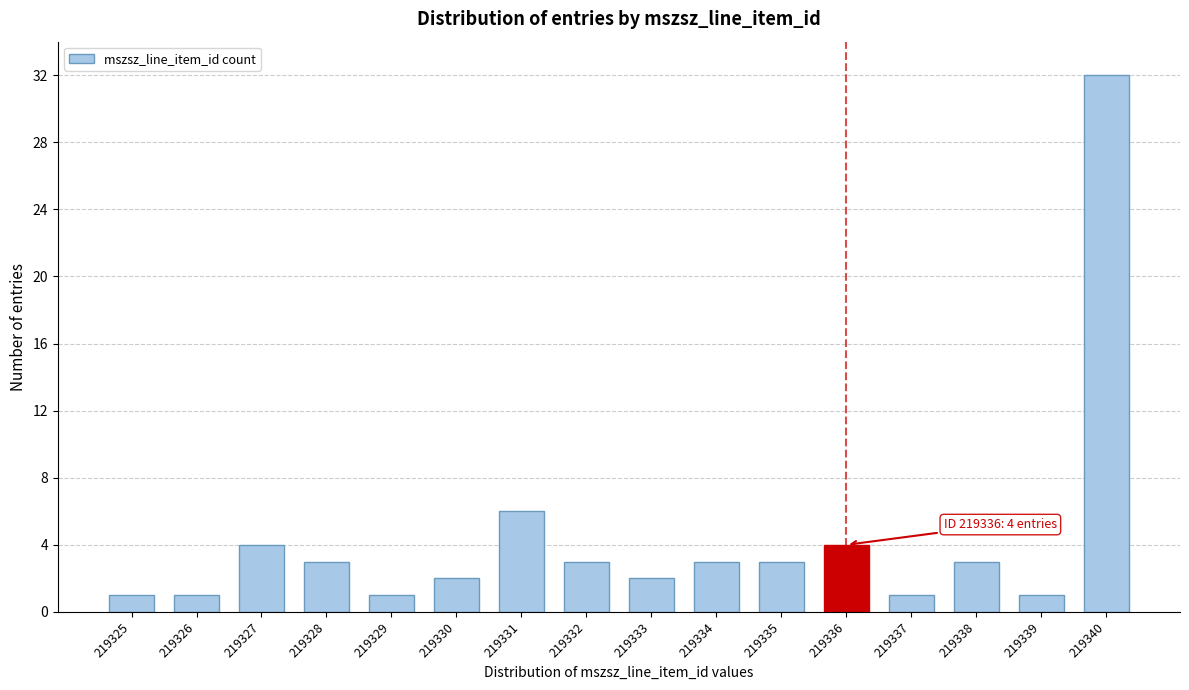

Reading left to right, transcribe all the data shown in this chart.

1	1	4	3	1	2	6	3	2	3	3	4	1	3	1	32